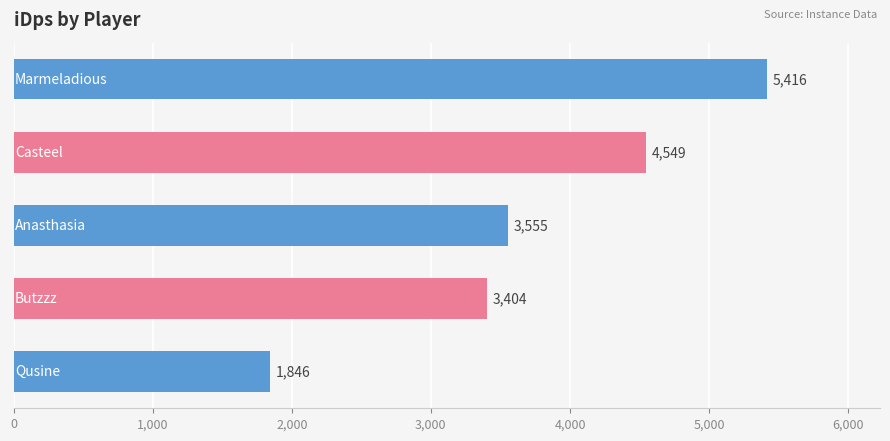

How many categories are shown in the chart?

5